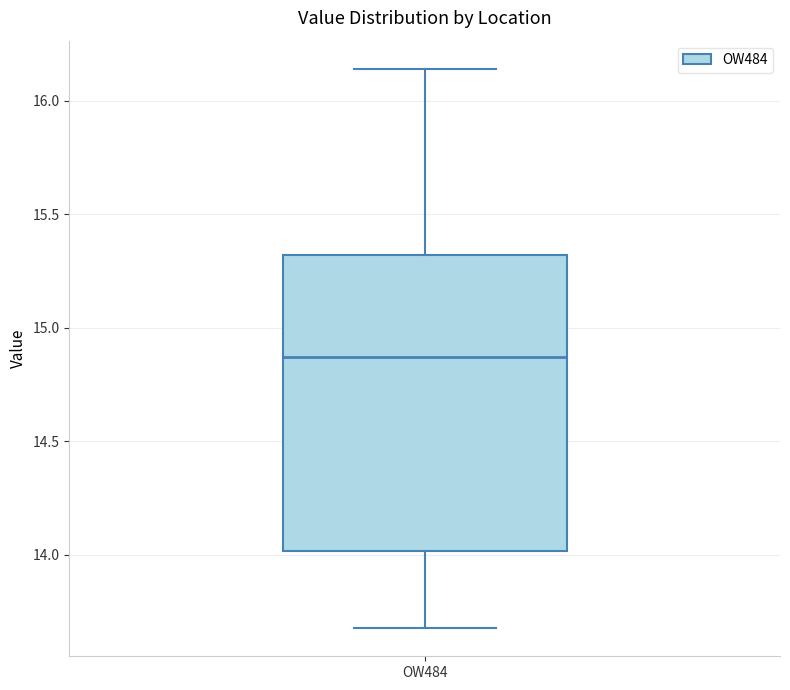

Transcribe this box plot: give where the median line is, the range the box spans, and where the two whiskers end, as read against the y-axis. The values are not printed on the chart, so give them approximately, as read against the axis.

median 14.85, box 14.00 to 15.30, whiskers 13.70 to 16.15